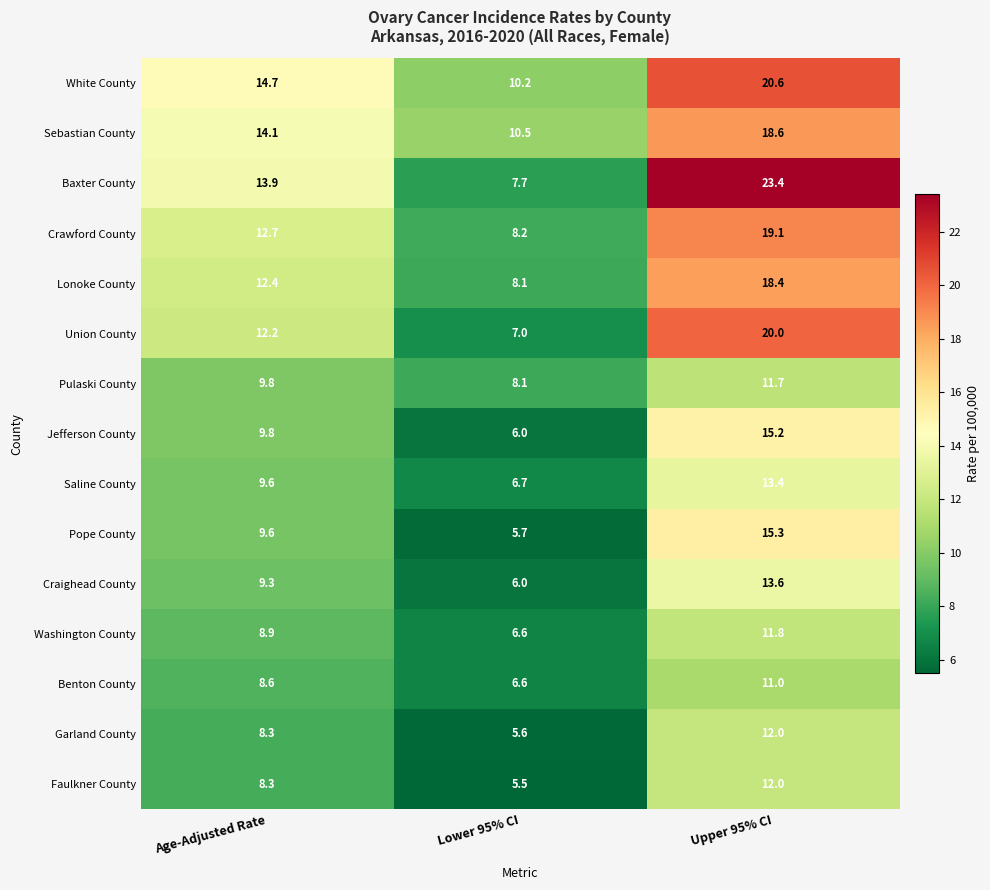

At how many categories does at least one series exceed 10?

3